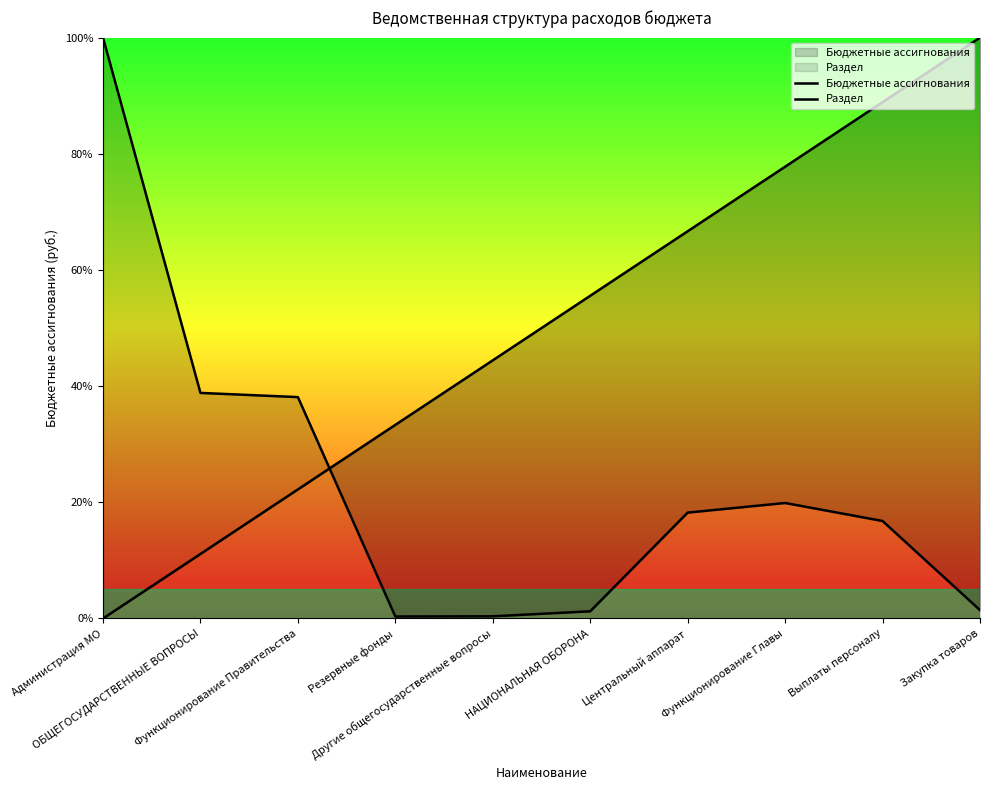

Which series has the largest total across all categories?

Раздел